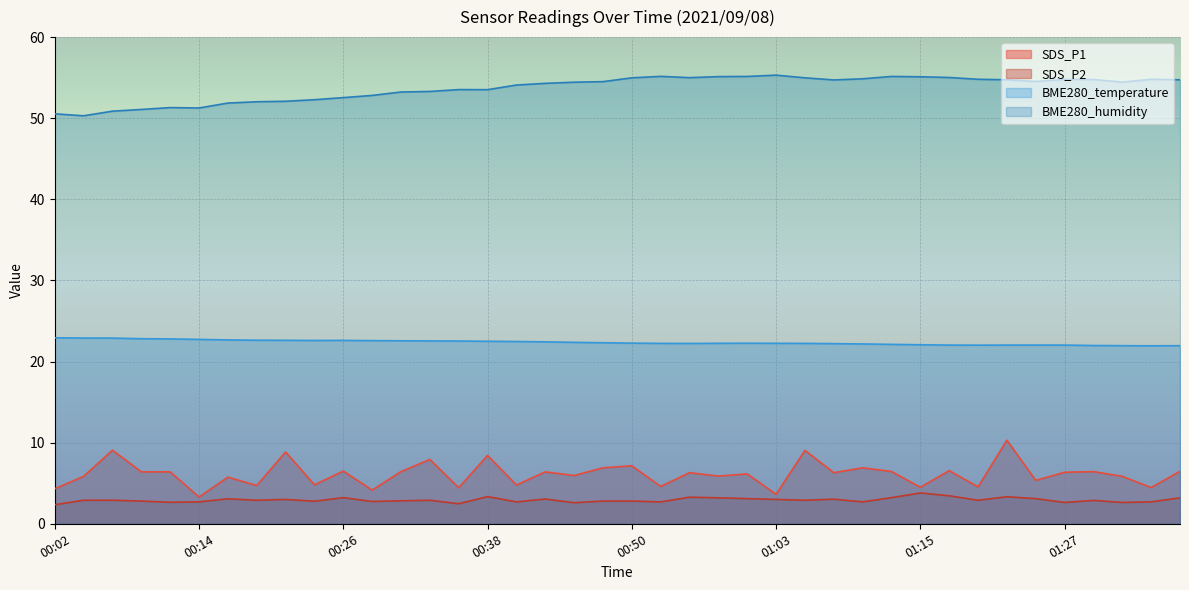

Rank the series at 01:32 from highest to lowest value.

BME280_humidity, BME280_temperature, SDS_P1, SDS_P2